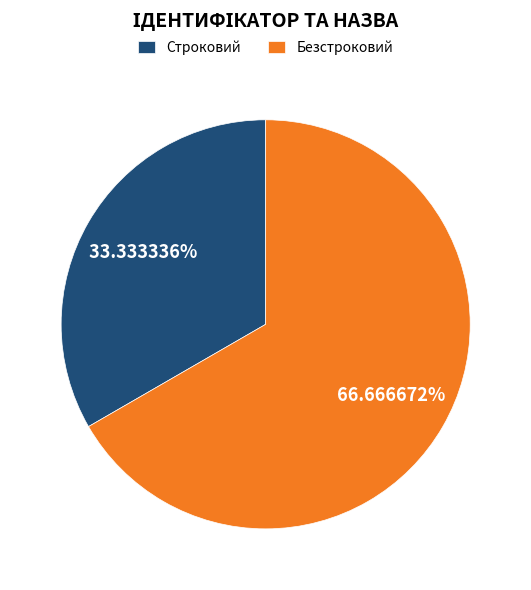

Combined, do Строковий and Безстроковий account for over 50%?

Yes